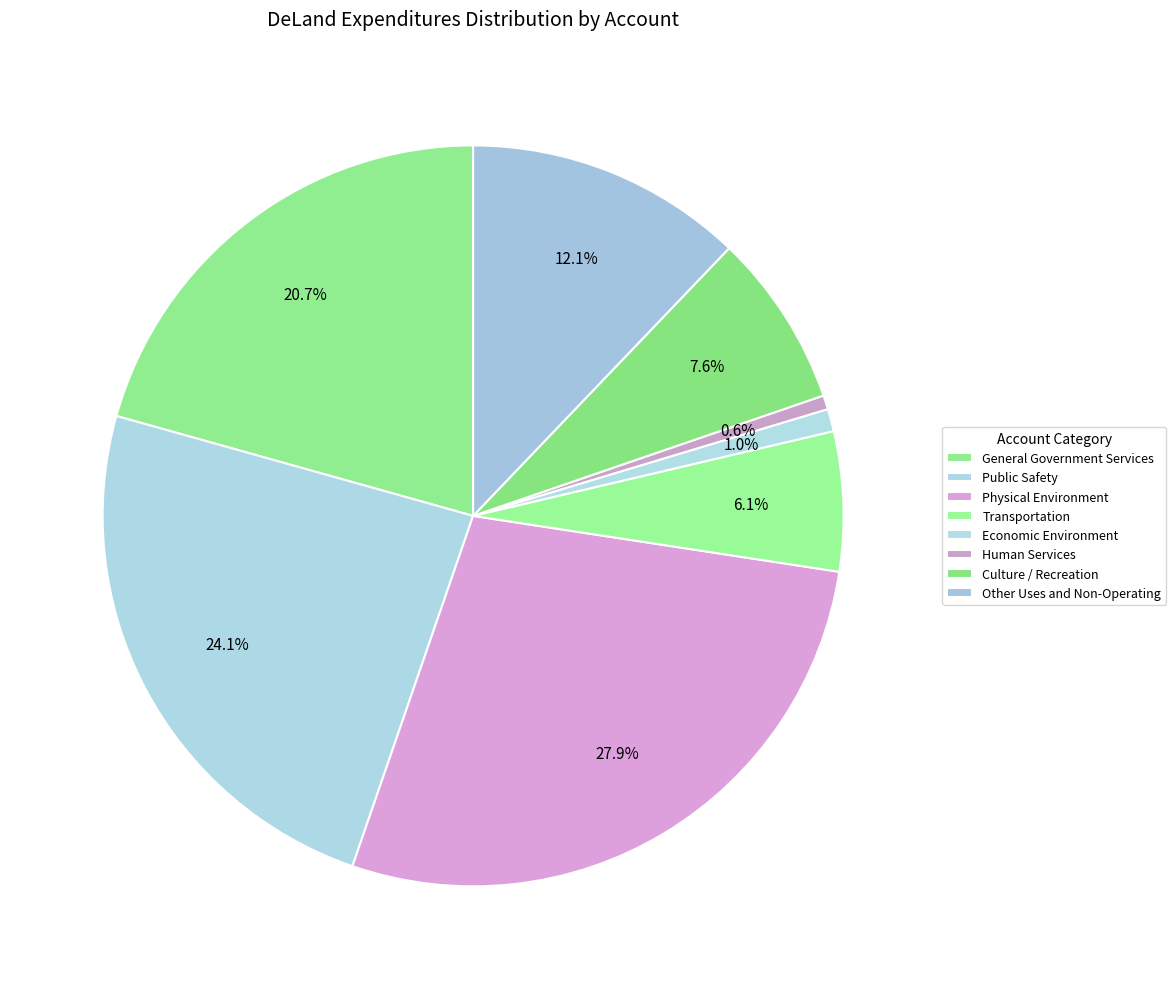

What percentage is the Public Safety slice, to the nearest percent?

24%